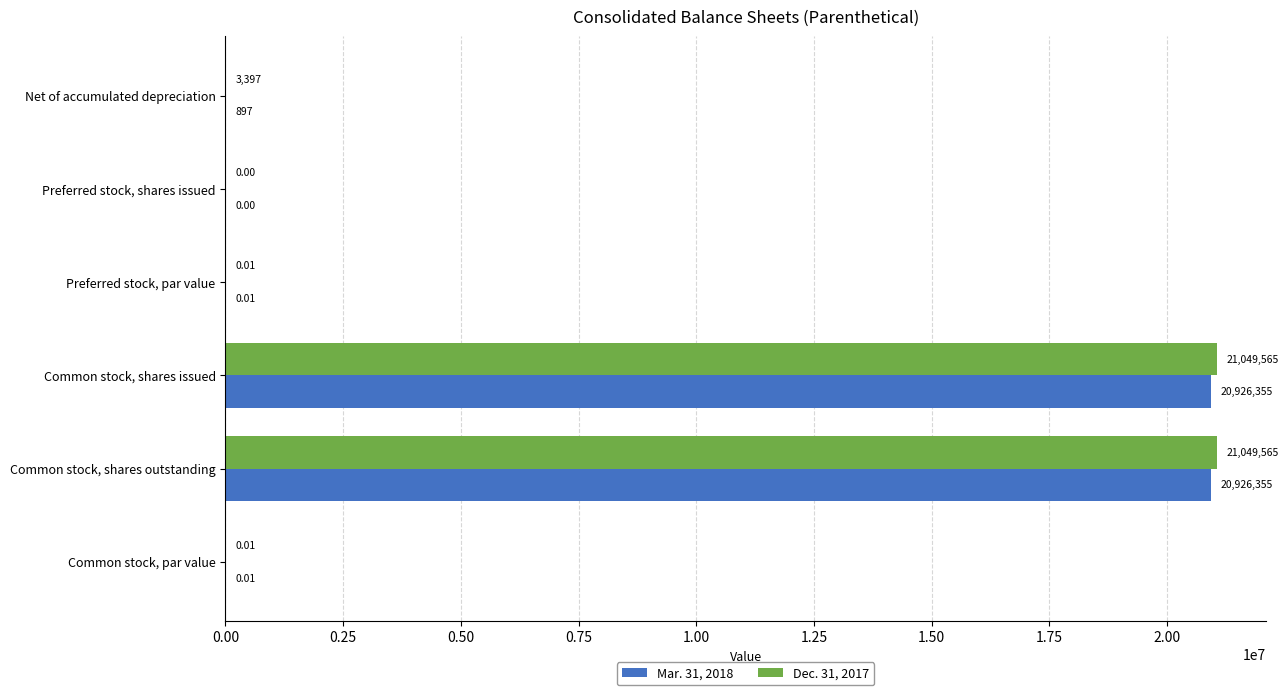

Count the number of data series in this chart.

2